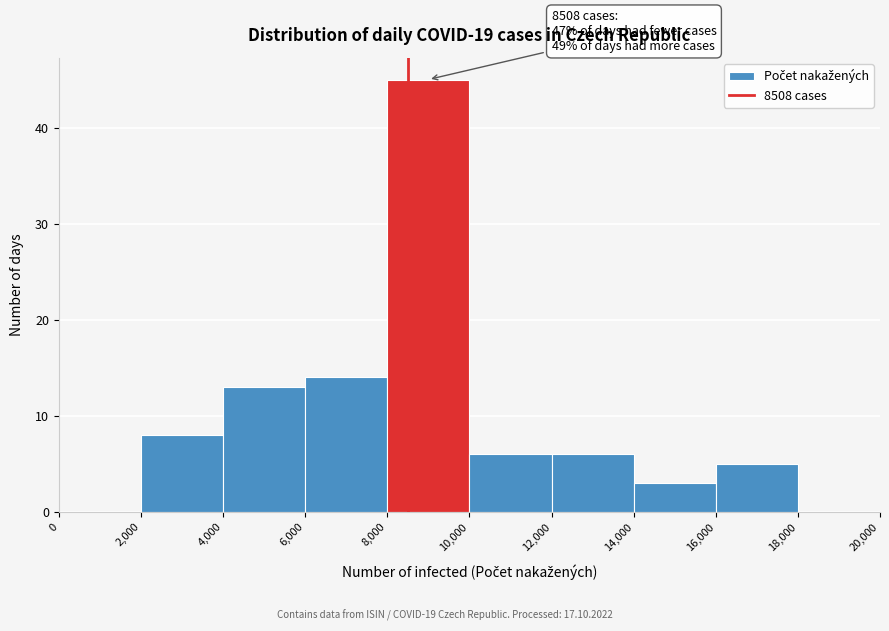

Over which range of the x-axis is the bar tallest?

8,000 to 10,000